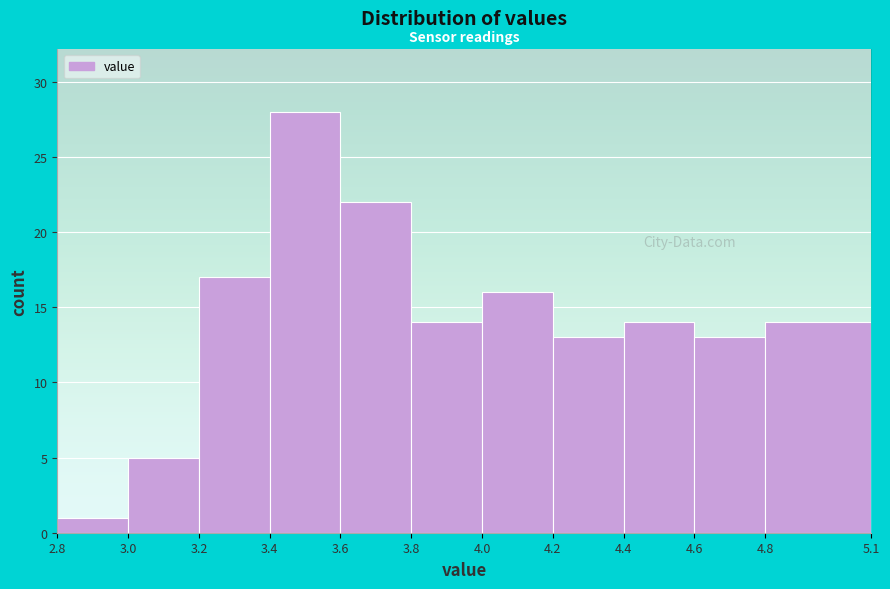

Which range on the x-axis has the tallest bar?

3.4 to 3.6